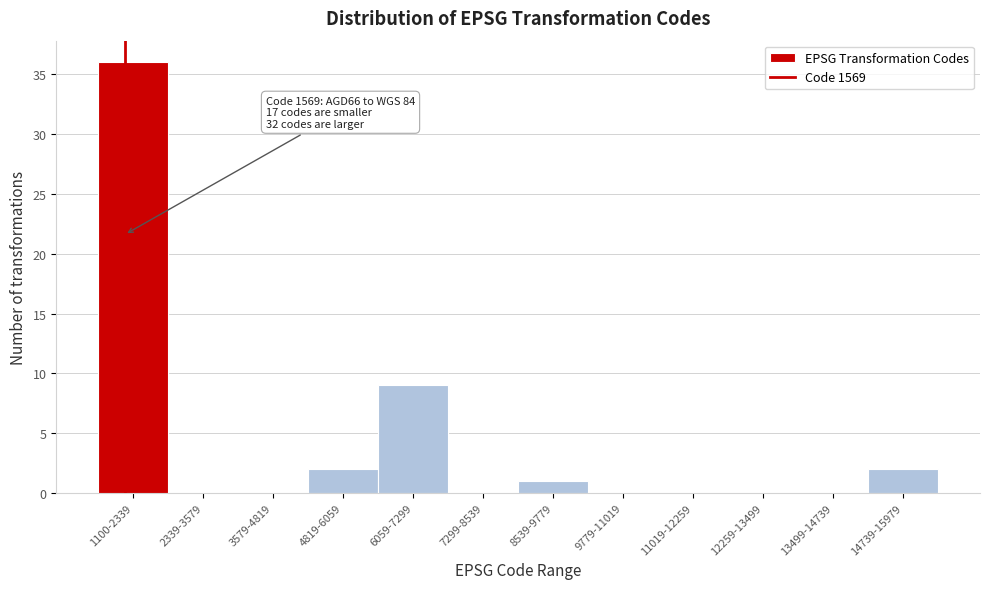

Reading left to right, list all the values displayed in this chart.

1100-2339=36	2339-3579=0	3579-4819=0	4819-6059=2	6059-7299=9	7299-8539=0	8539-9779=1	9779-11019=0	11019-12259=0	12259-13499=0	13499-14739=0	14739-15979=2